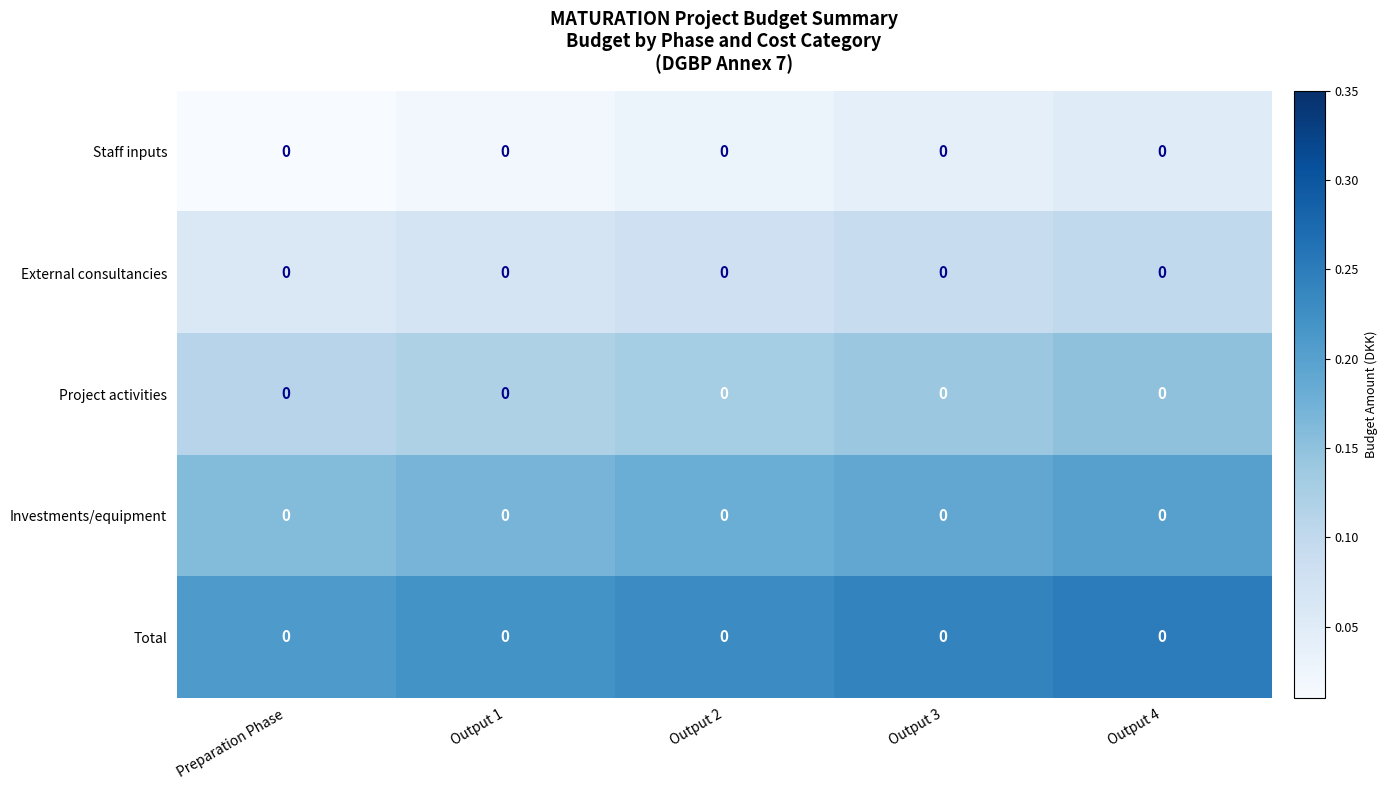

The Project activities series shows 0.2 at Output 4. True or false?

False